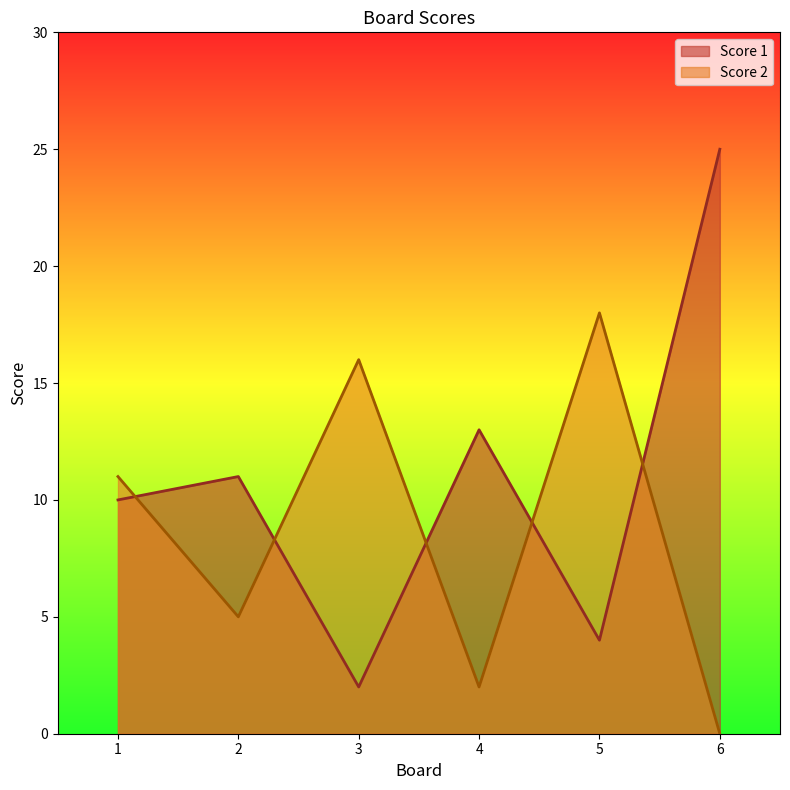

Rank the series by their maximum value, from highest to lowest.

Score 1, Score 2